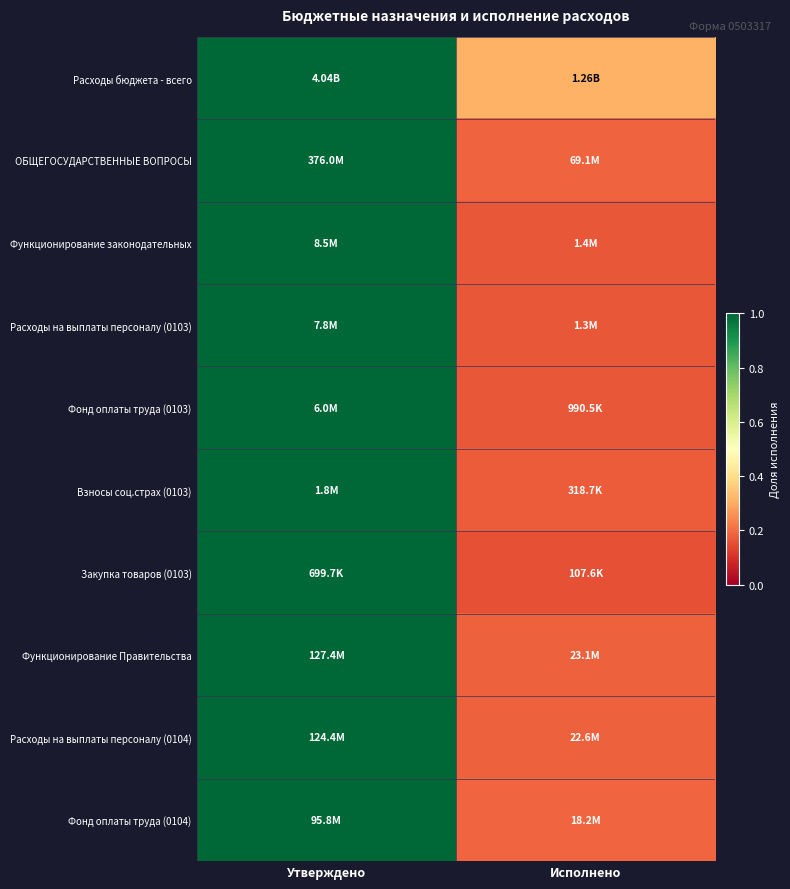

At which category does the chart reach its peak across all series?

Утверждено